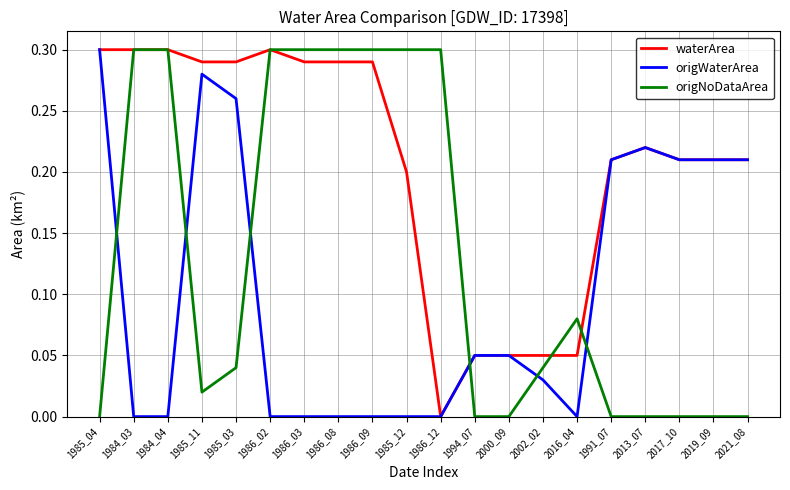

How many intersections are there between origWaterArea and origNoDataArea?

6